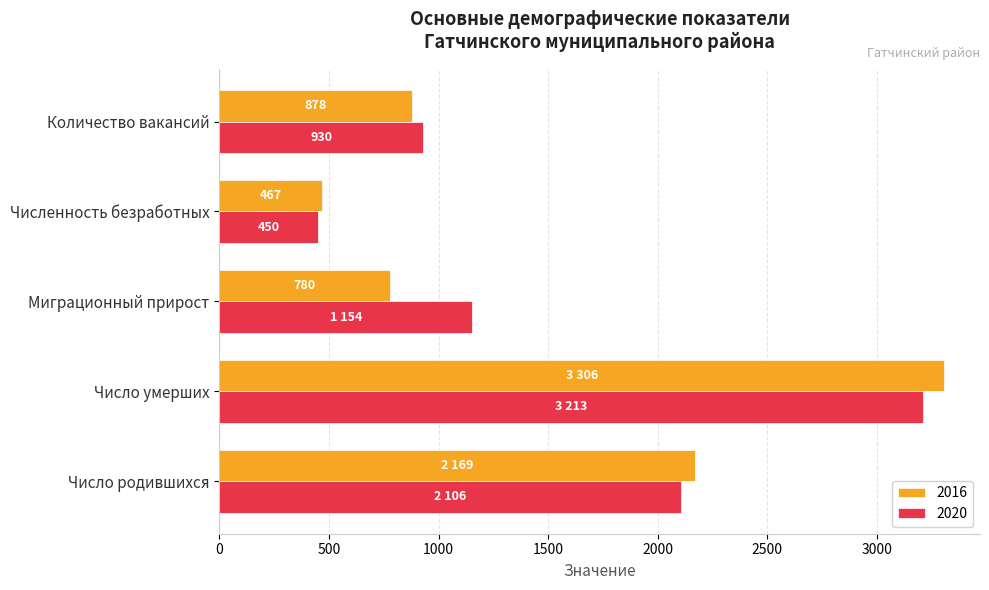

What is the difference between the 2020 values at Миграционный прирост and Число родившихся?

952